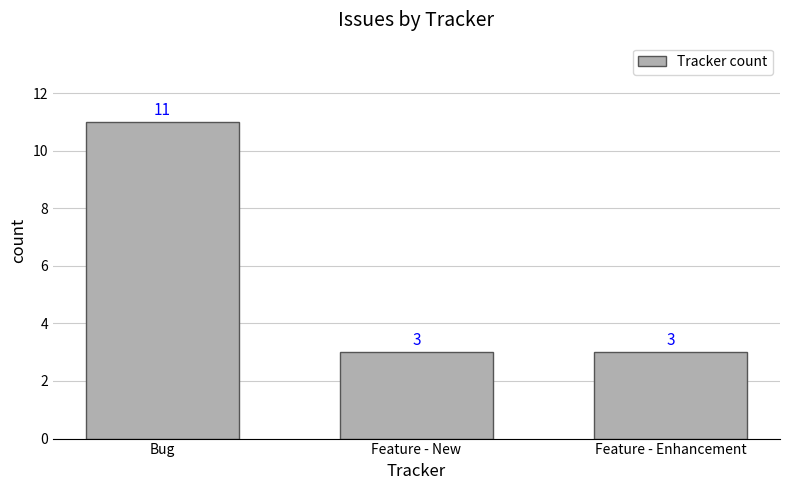

Count the number of categories in the chart.

3